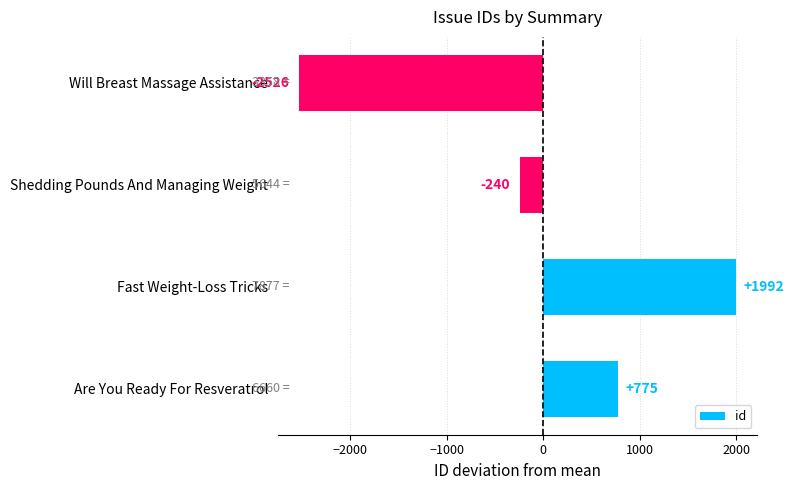

Where is the data nearest to the value -267?

Shedding Pounds And Managing Weight